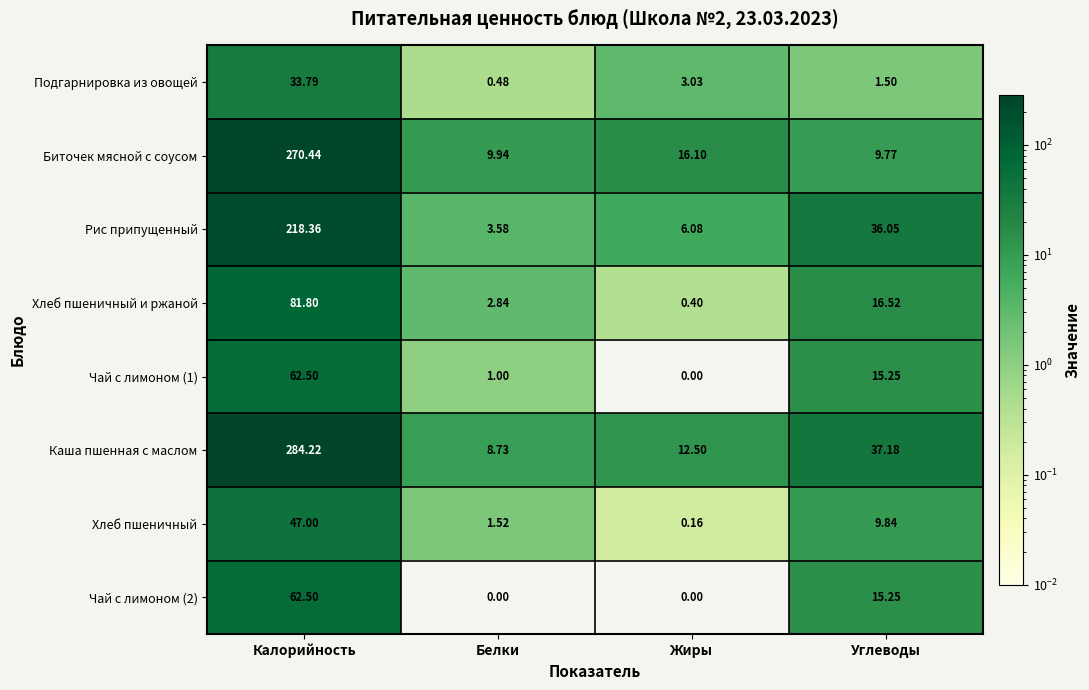

Which series changed the most between Белки and Жиры?

Биточек мясной с соусом